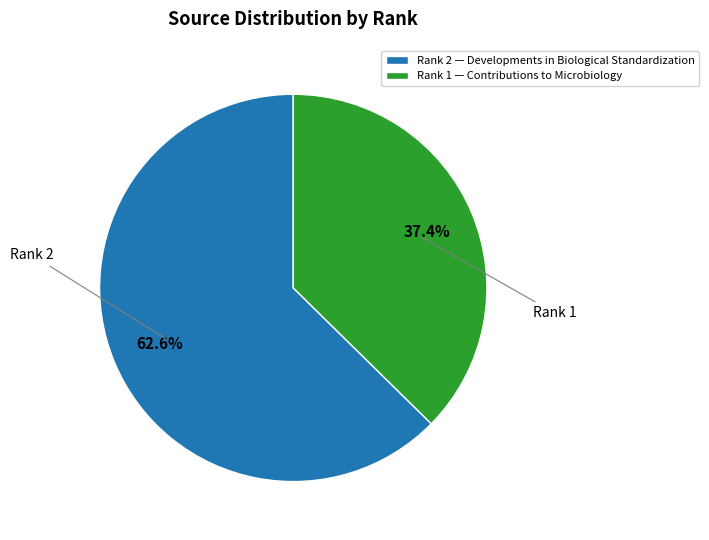

To the nearest percent, what is the difference between the largest and smallest slice percentages?

25%